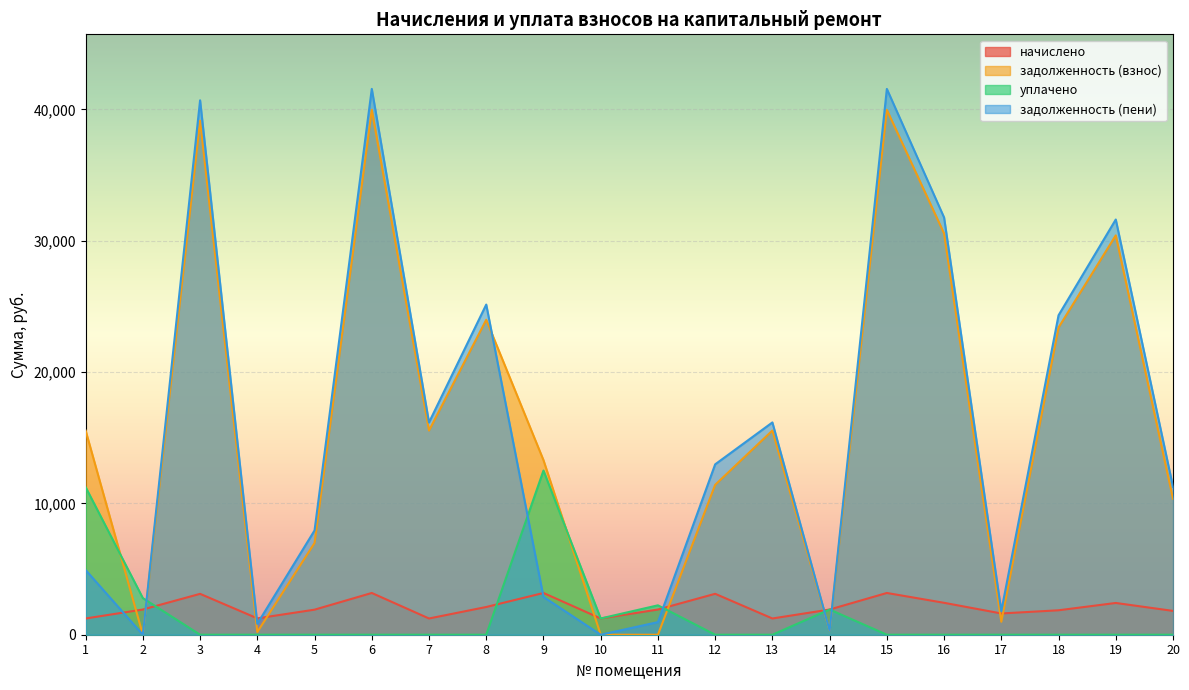

How many values in the задолженность (взнос) series exceed 15545?

10